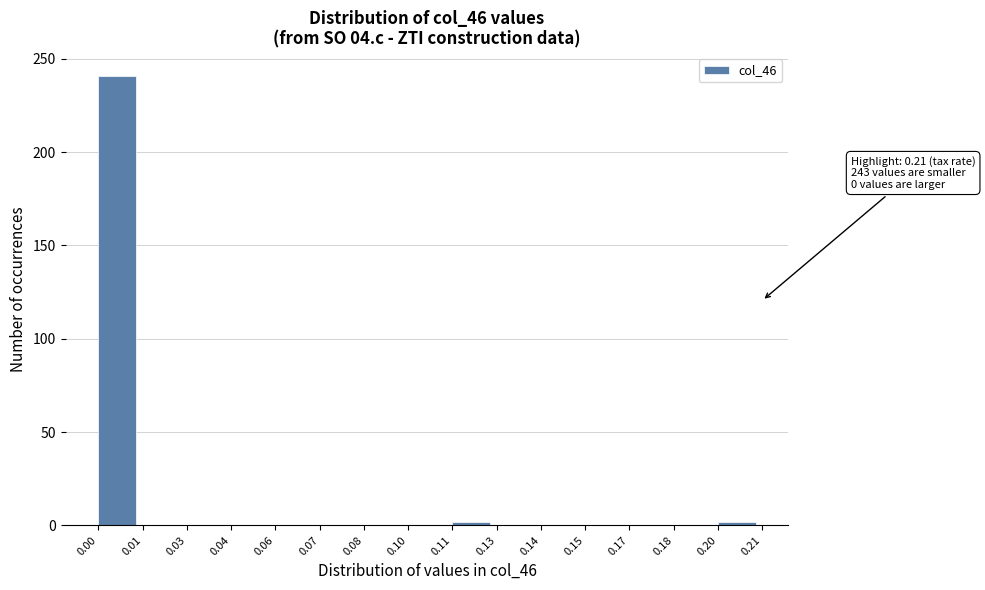

Reading left to right, extract all data points from this chart.

0.00=241	0.01=0	0.03=0	0.04=0	0.06=0	0.07=0	0.08=0	0.10=0	0.11=2	0.13=0	0.14=0	0.15=0	0.17=0	0.18=0	0.20=2